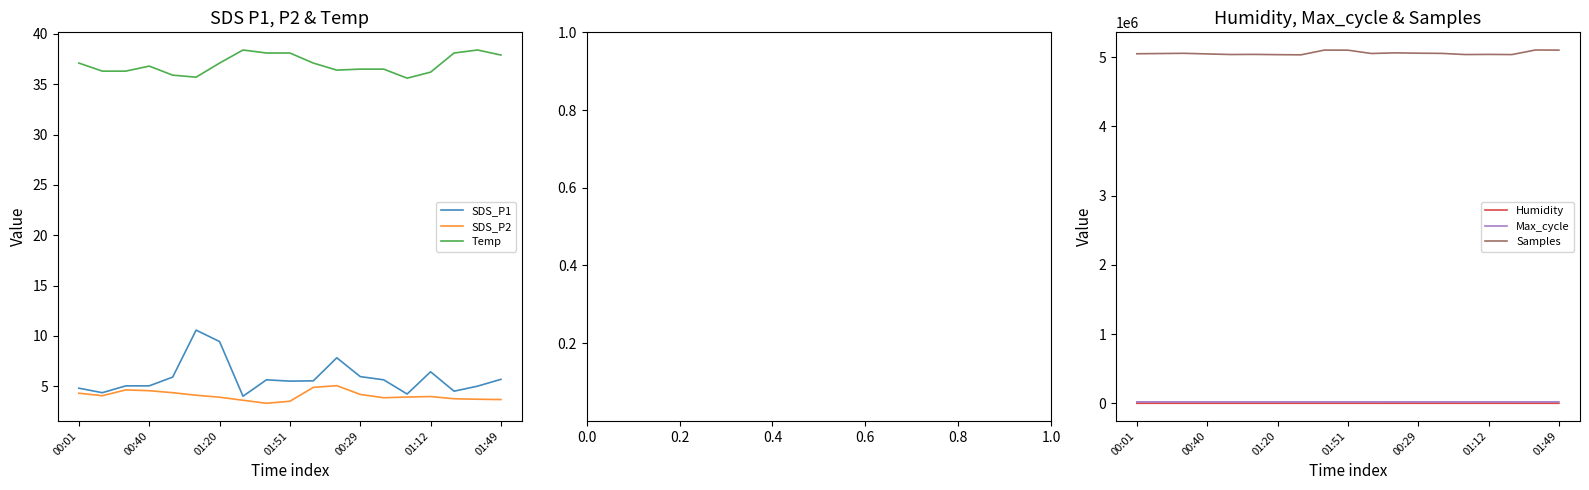

How many lines are shown in the chart?

6